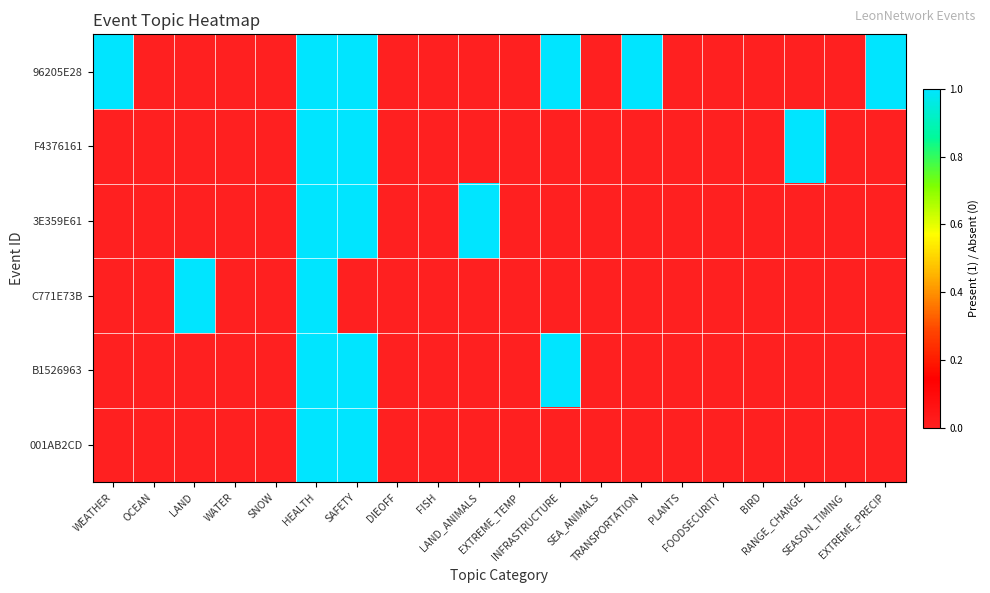

Between SNOW and LAND_ANIMALS, which series saw the biggest shift?

3E359E61